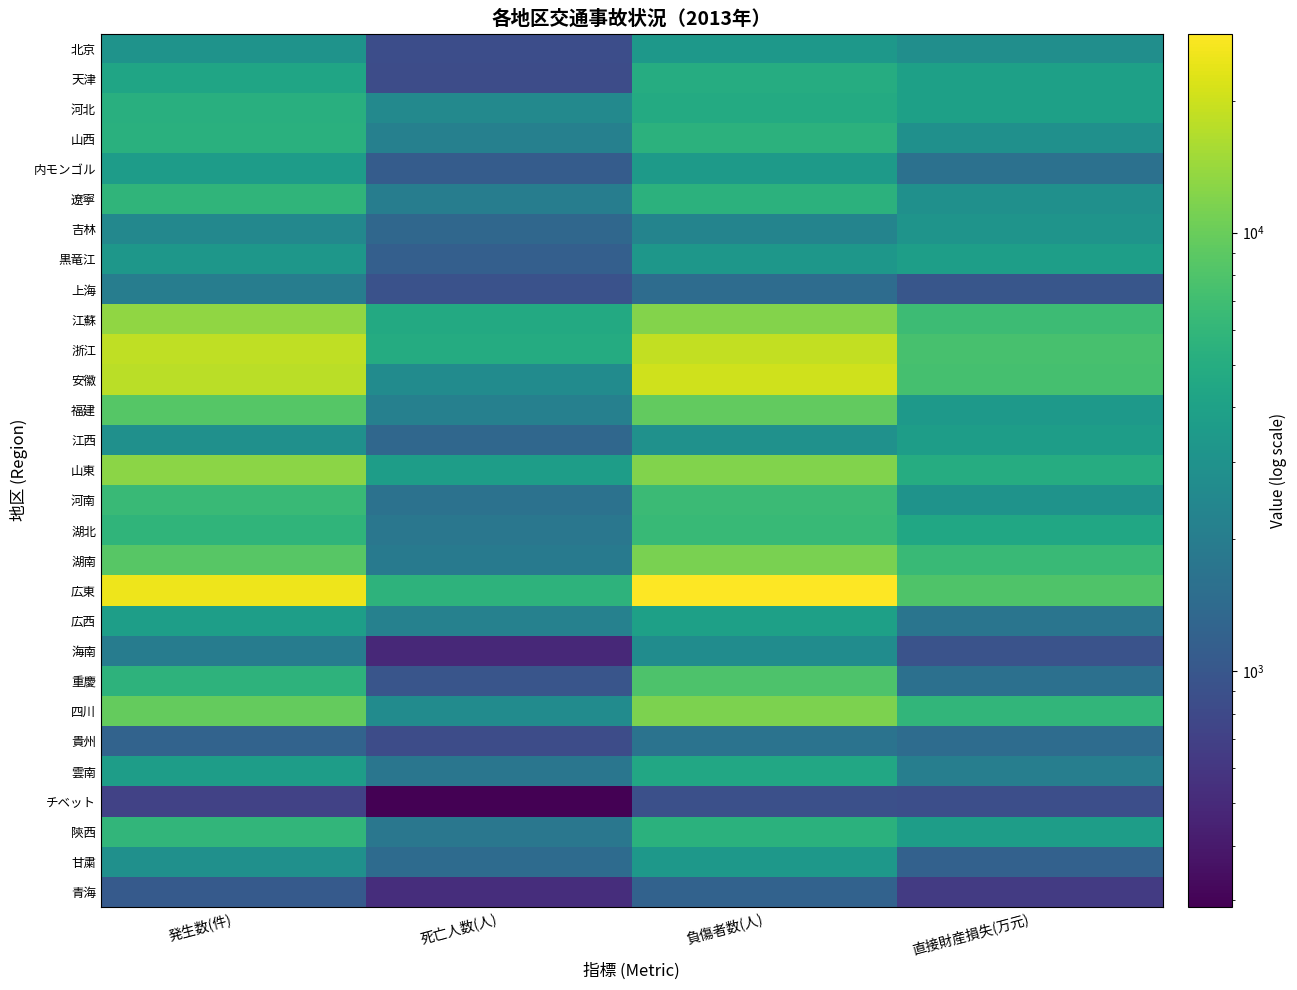

What is the total value across all series at 直接財産損失(万元)?

101777.7